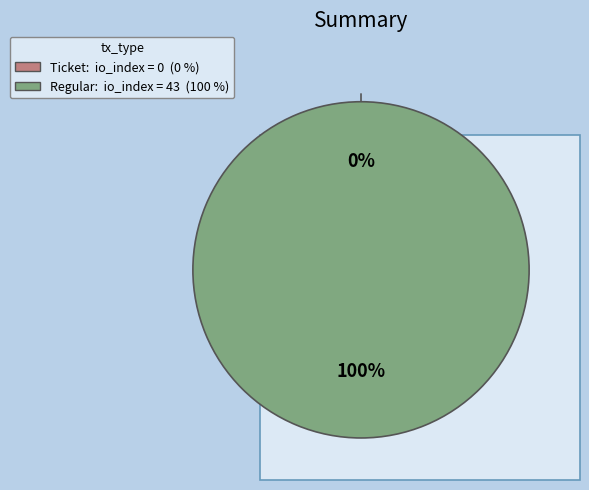

What is the largest slice in the pie chart?

Regular (io_index=43)